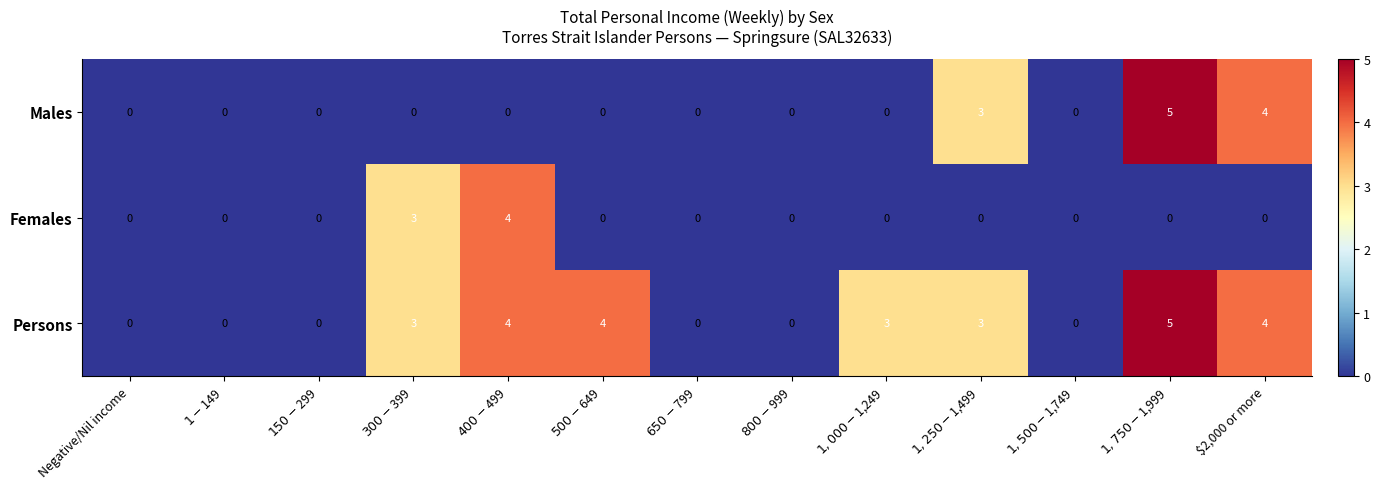

List the series in order of their overall mean, lowest first.

Females, Males, Persons